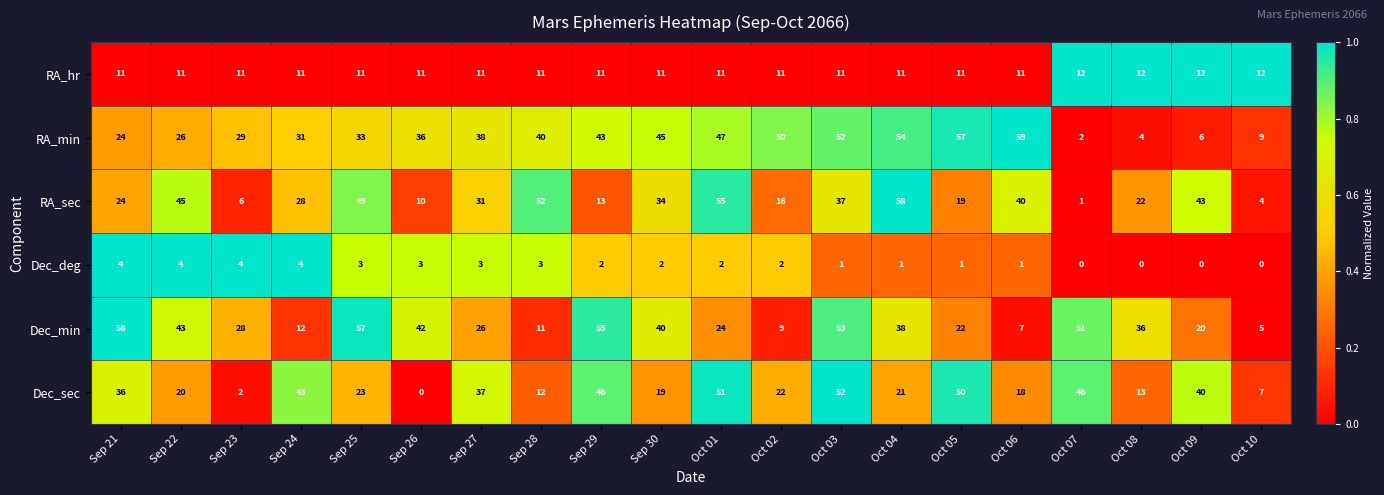

What is the approximate value of Dec_min at Oct 09?

20